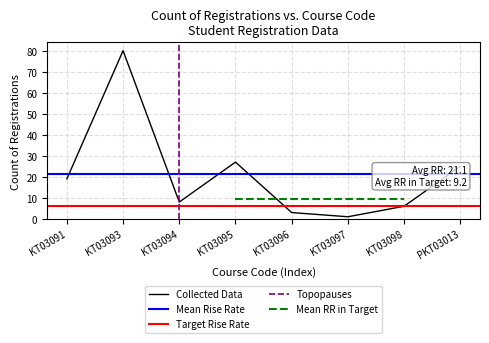

The Collected Data series shows 80 at KT03093. True or false?

True